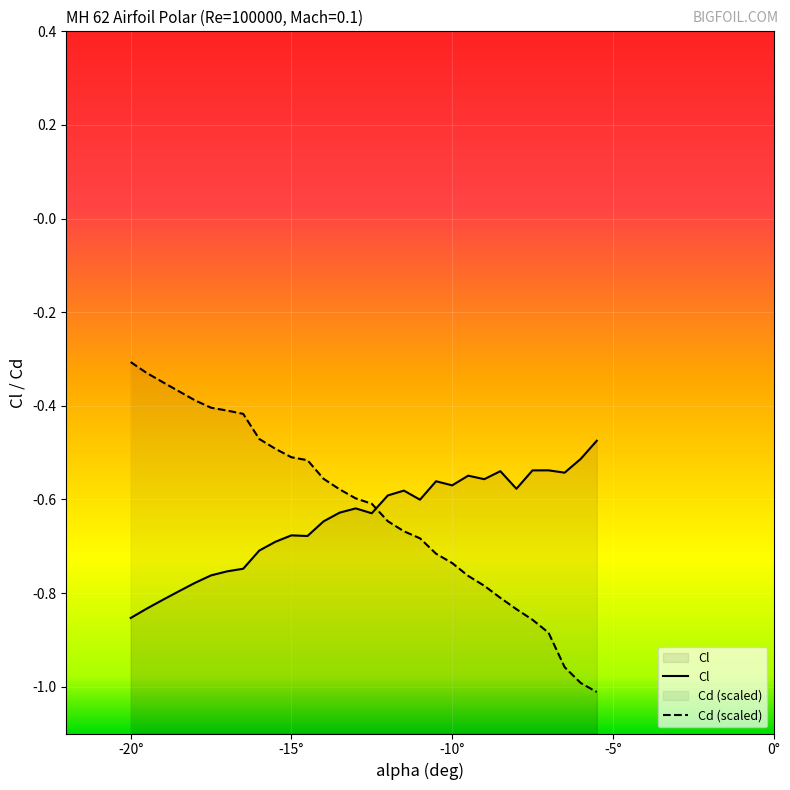

In Cl, how many points are lower than both neighbors (excluding endpoints)?

7